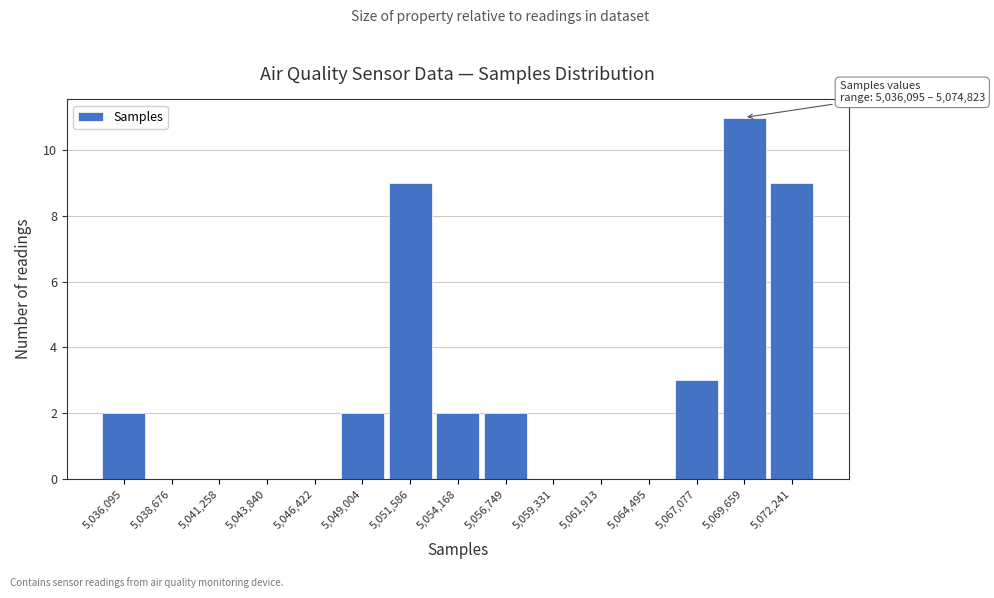

Reading left to right, extract all data points from this chart.

5,036,095=2	5,038,676=0	5,041,258=0	5,043,840=0	5,046,422=0	5,049,004=2	5,051,586=9	5,054,168=2	5,056,749=2	5,059,331=0	5,061,913=0	5,064,495=0	5,067,077=3	5,069,659=11	5,072,241=9